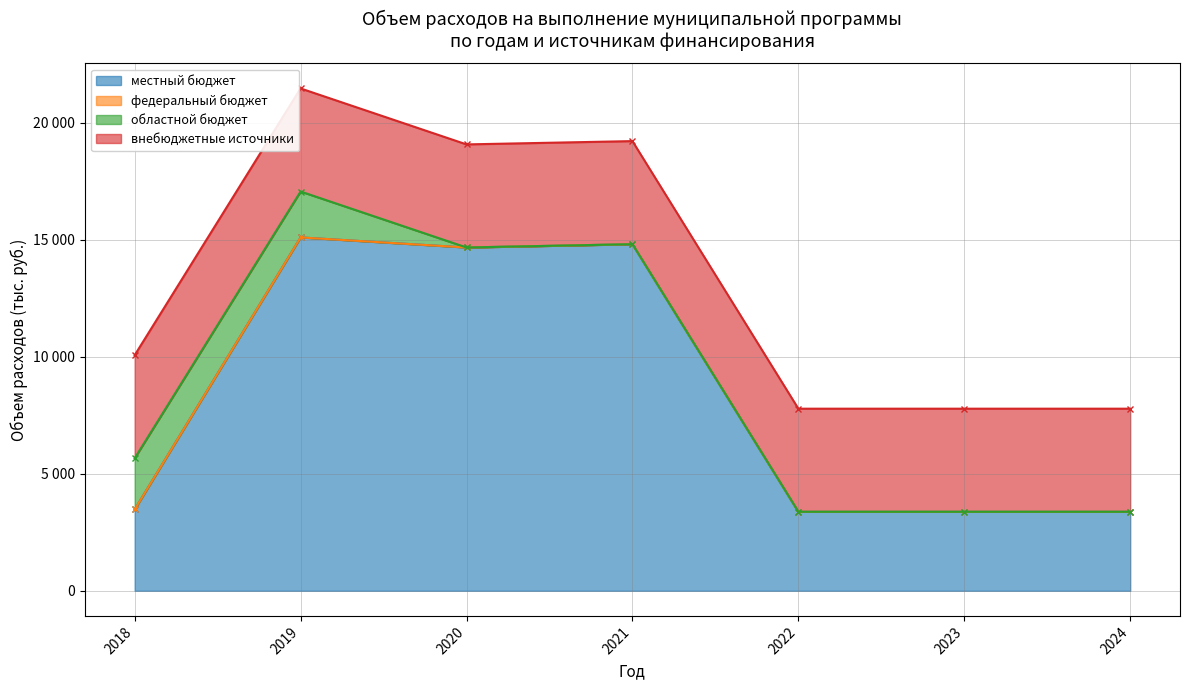

At how many categories does at least one series exceed 13106?

3